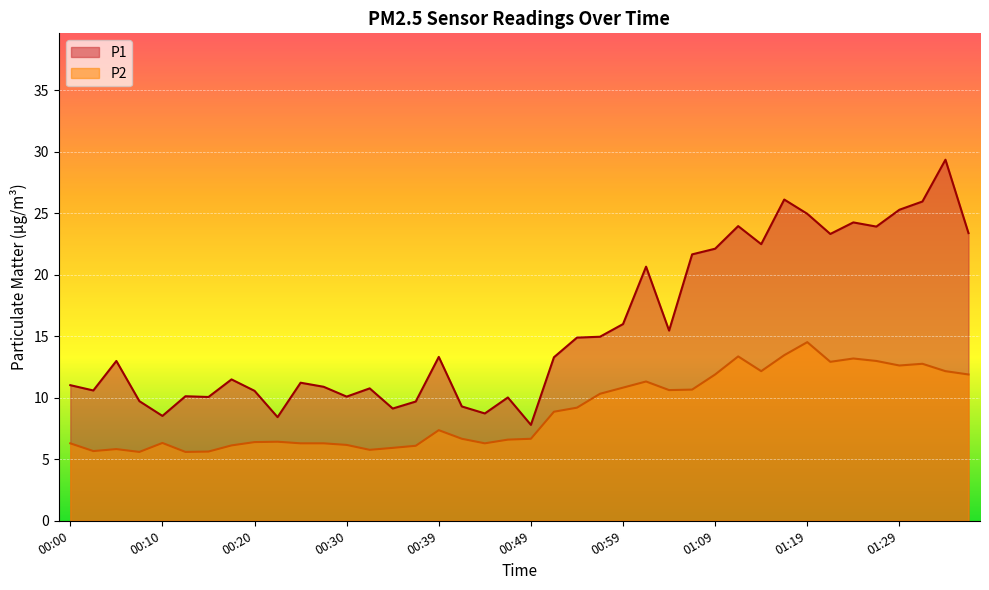

What is the average value of the P2 series?

8.9